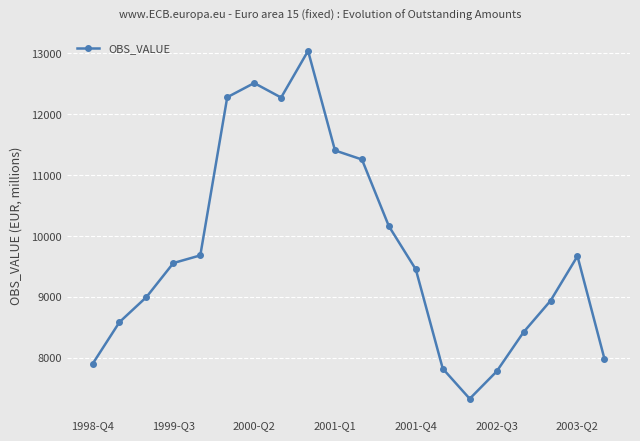

How many points are lower than both their immediate neighbors (excluding endpoints)?

2